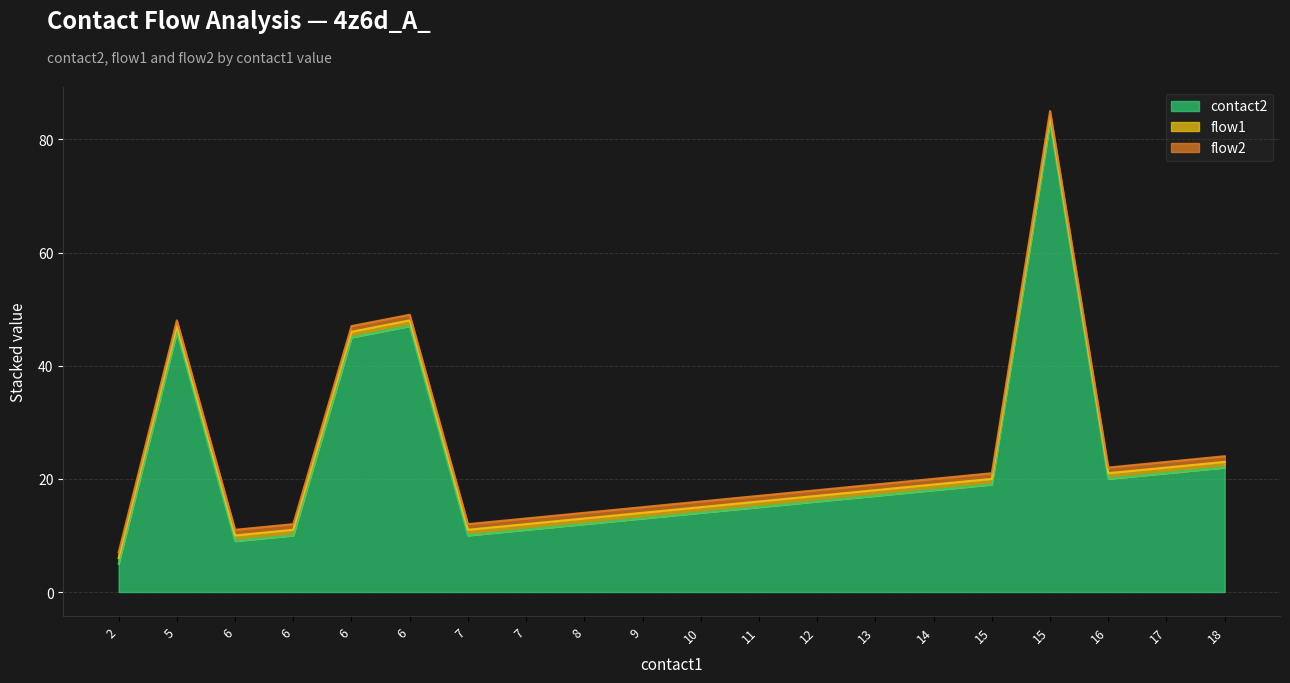

Which series has the largest range (max minus min)?

contact2